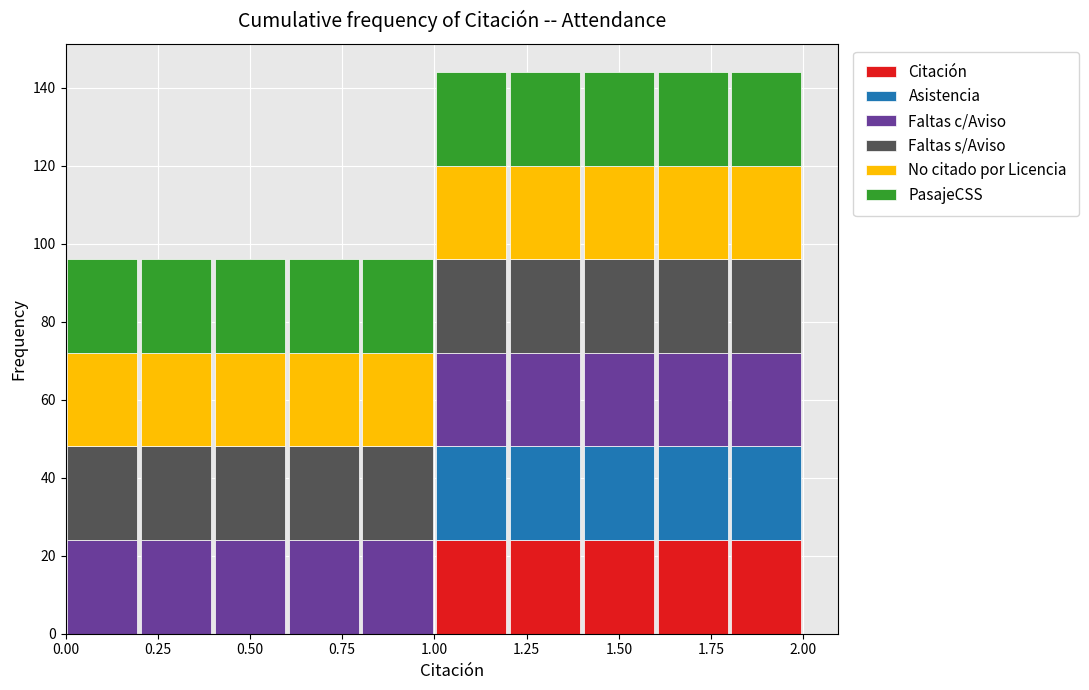

What is the total height of the stacked bar covering 0.2 to 0.4 on the x-axis? The values are not printed on the chart, so give them approximately, as read against the axis.

96